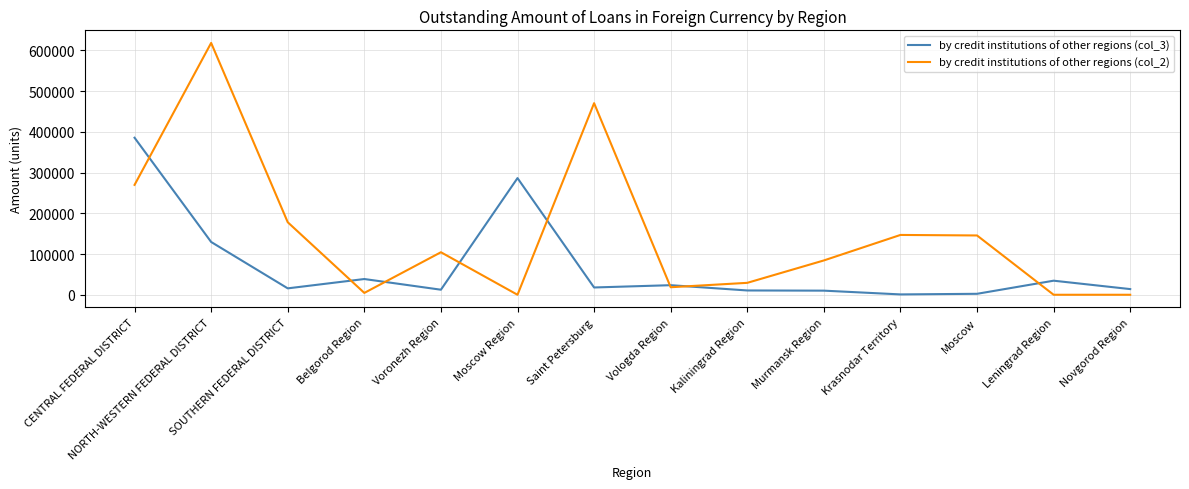

What is the greatest value displayed?

618042